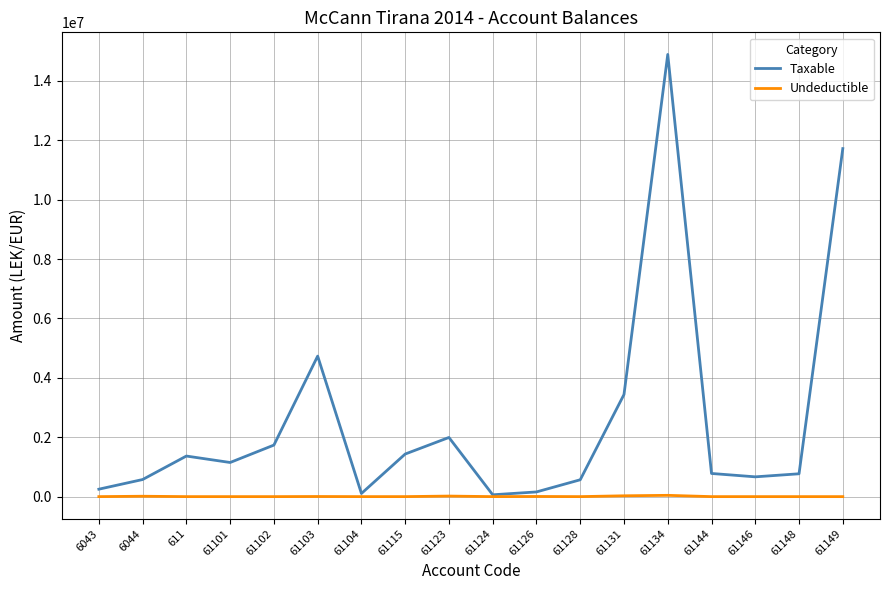

Which series has the largest range (max minus min)?

Taxable